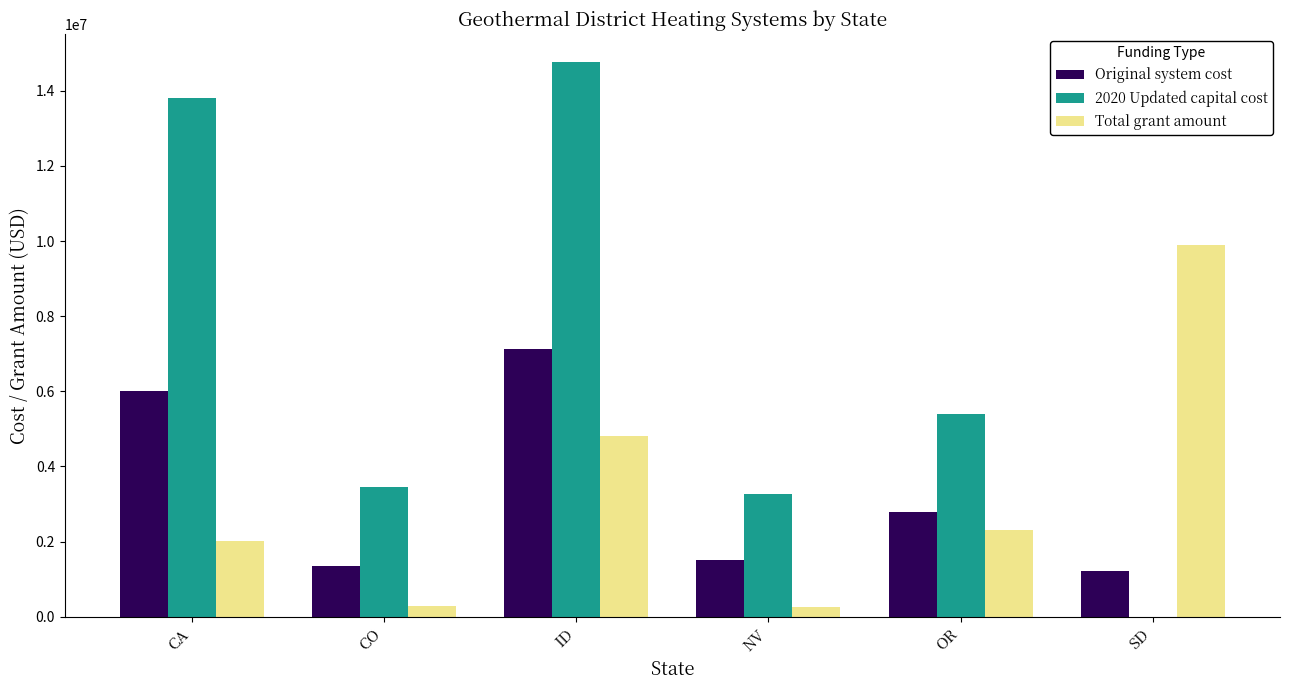

At which category is the sum across all series the highest?

ID